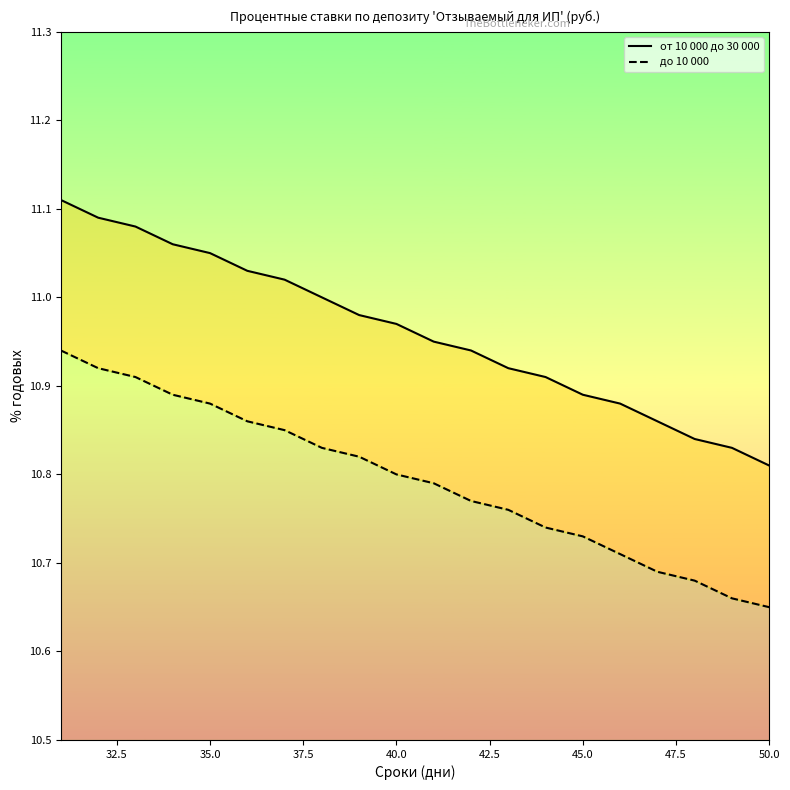

How many lines are shown in the chart?

2